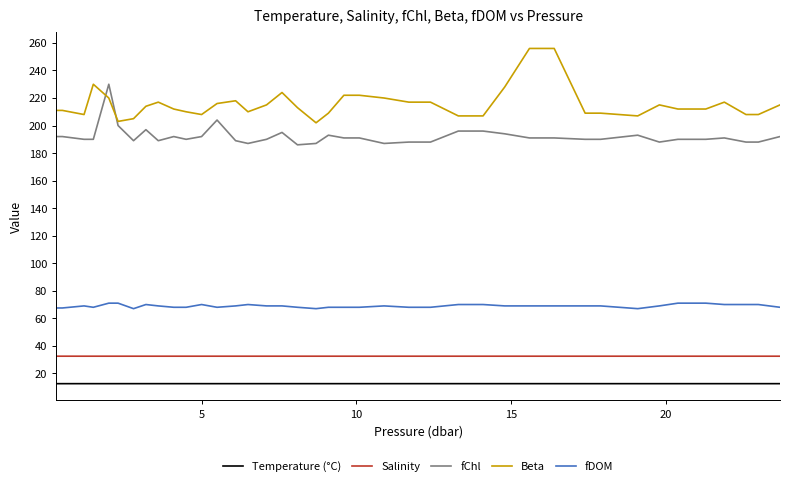

What are all the series names shown in the legend?

Temperature (°C), Salinity, fChl, Beta, fDOM